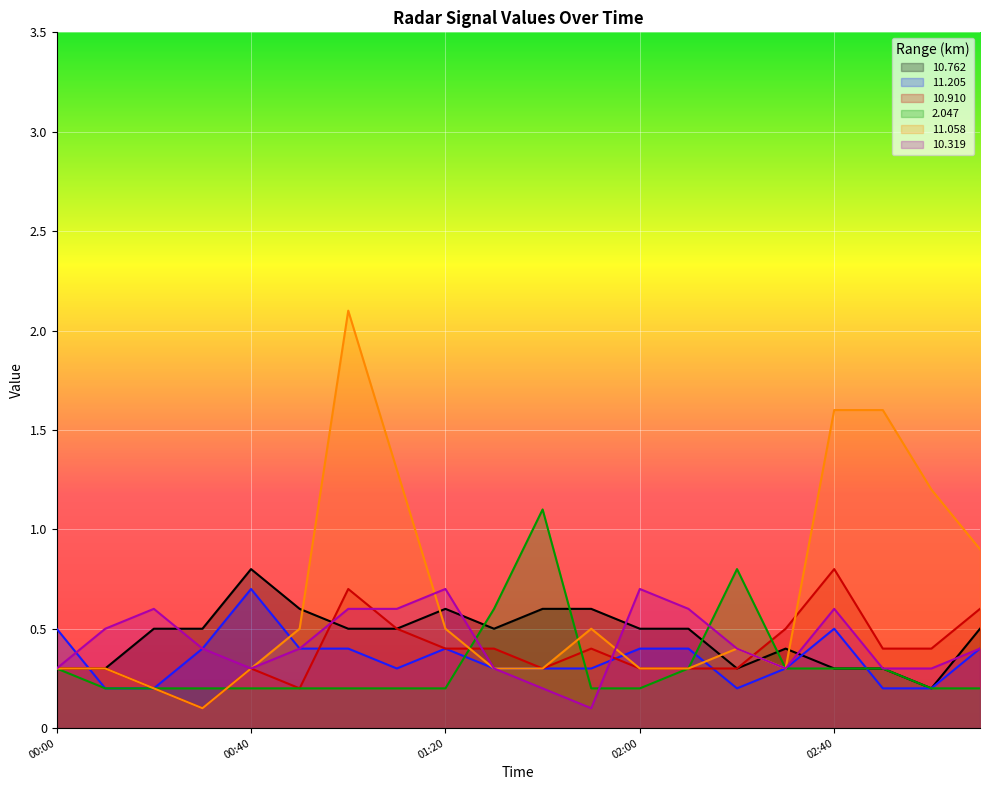

What is the sum of all 11.058 values?

13.3